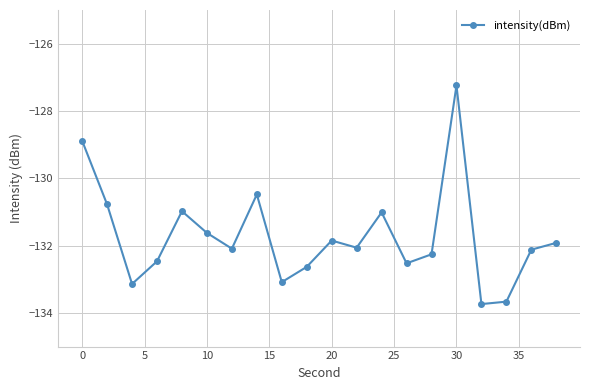

What is the value of the 13th point from the left?

-131.0